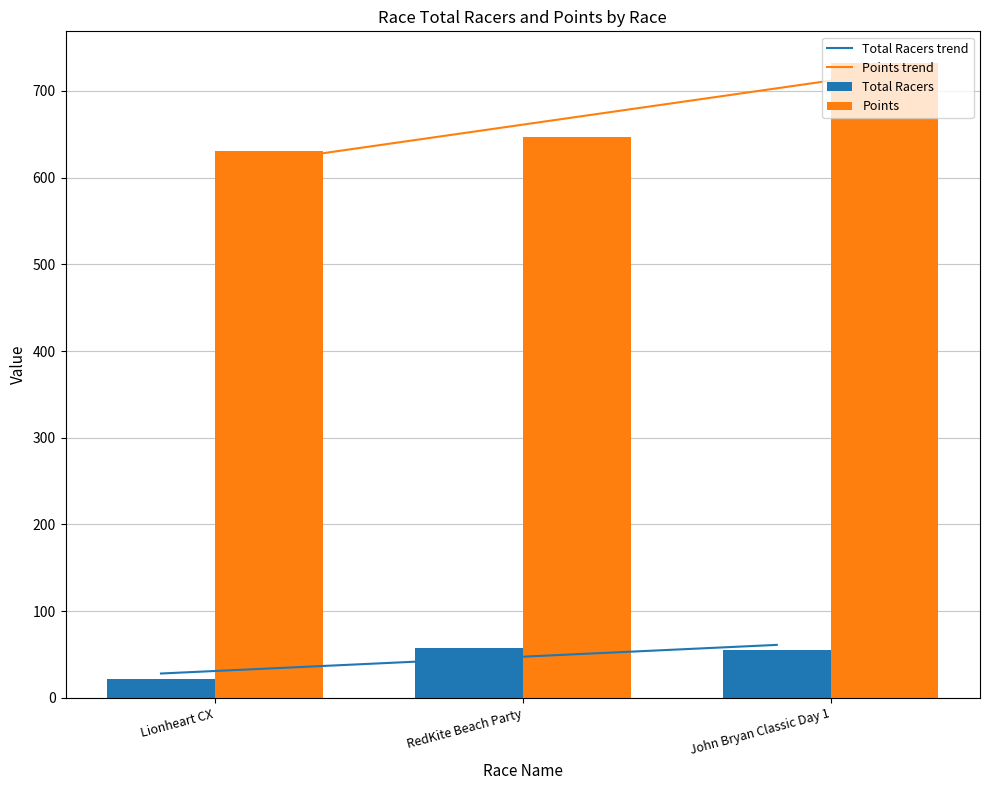

What is the label of the 2nd bar from the right?

RedKite Beach Party